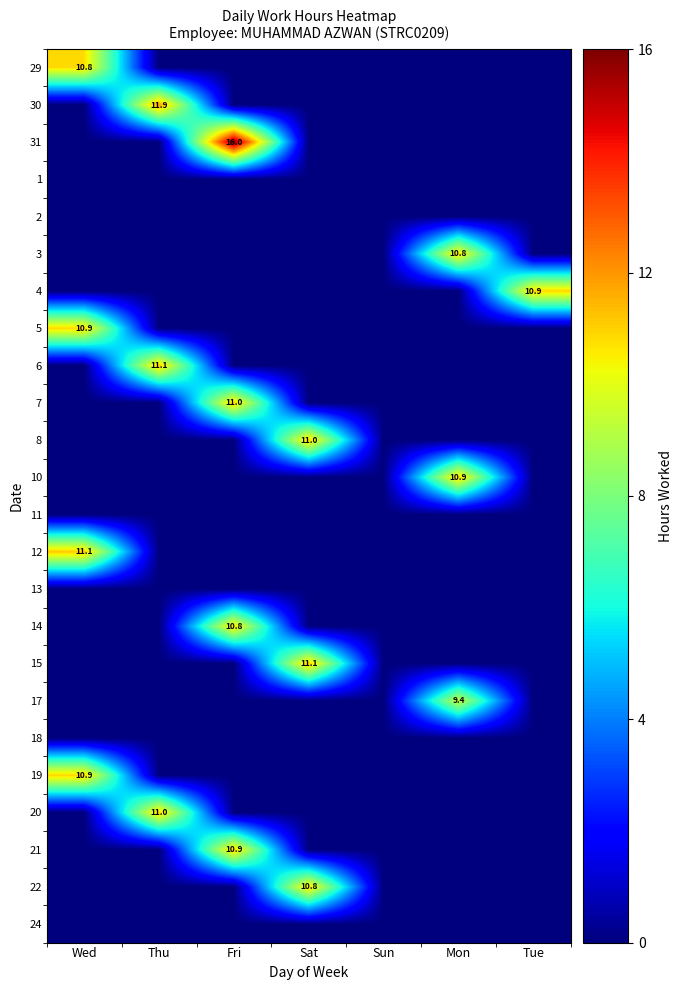

The 29 series shows 6.0 at Wed. True or false?

False